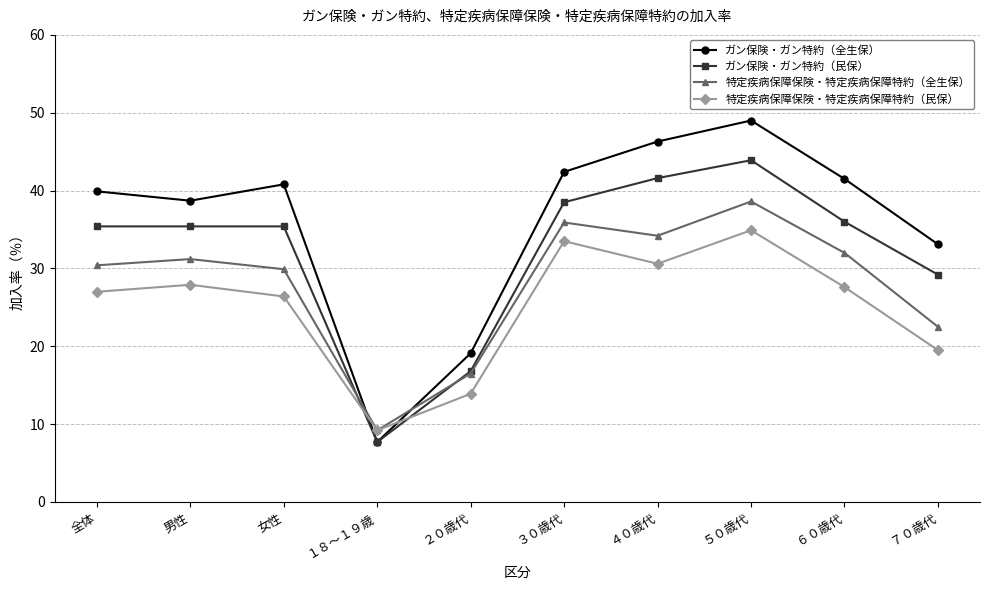

Which series changed the most between 男性 and ５０歳代?

ガン保険・ガン特約（全生保）